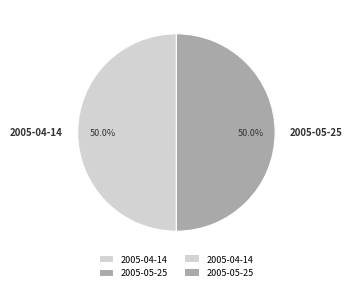

Count the number of slices in the pie.

2